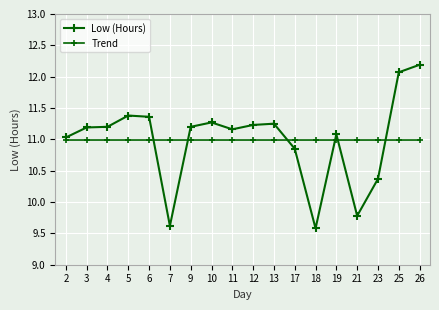

What is the approximate value of Trend at 11?

11.0